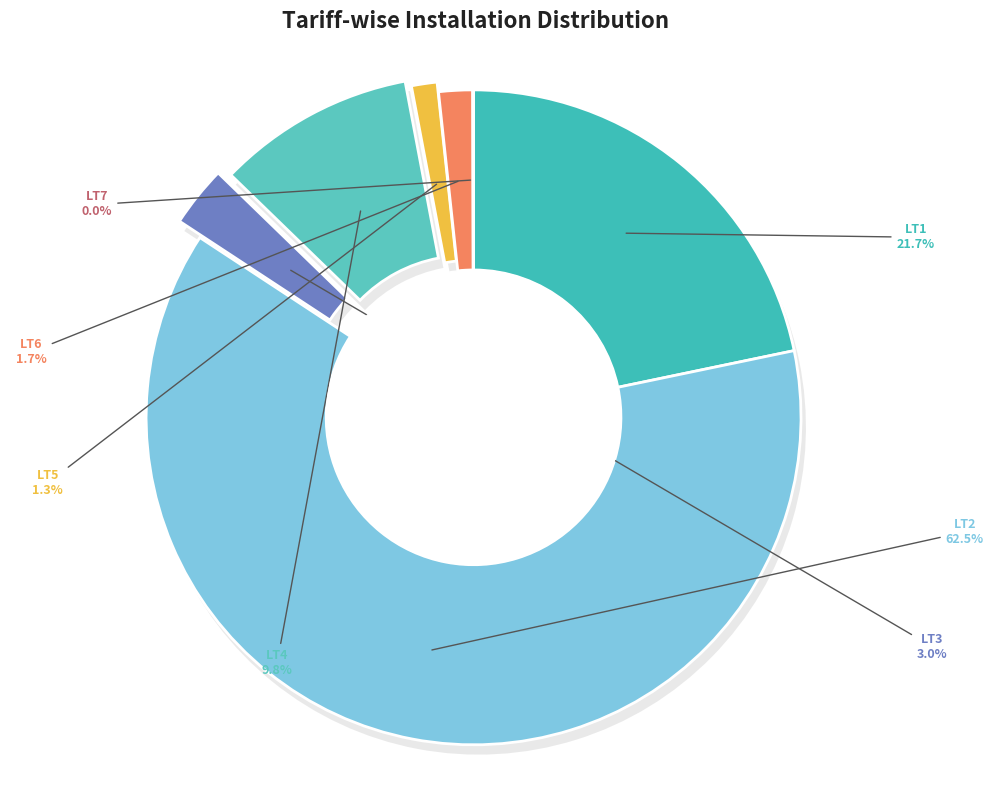

To the nearest percent, what is the combined percentage of LT7 and LT4?

10%